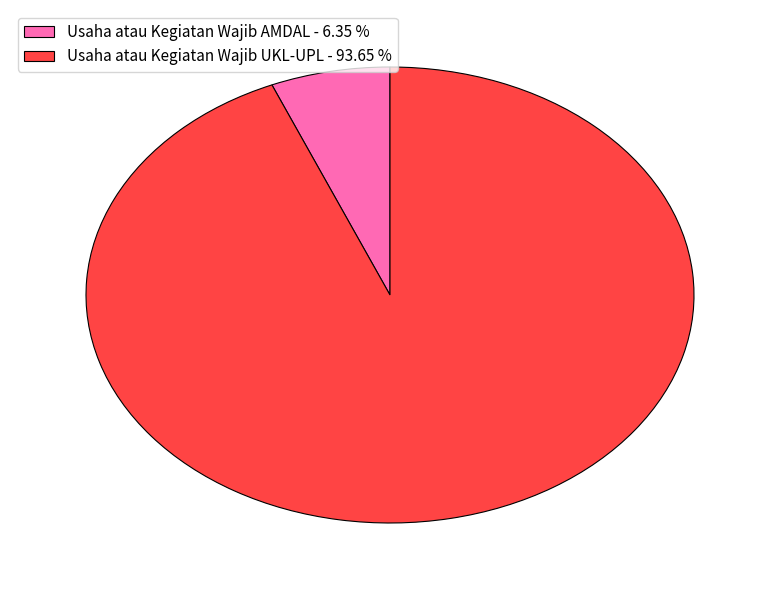

Which slice is the largest?

Usaha atau Kegiatan Wajib UKL-UPL